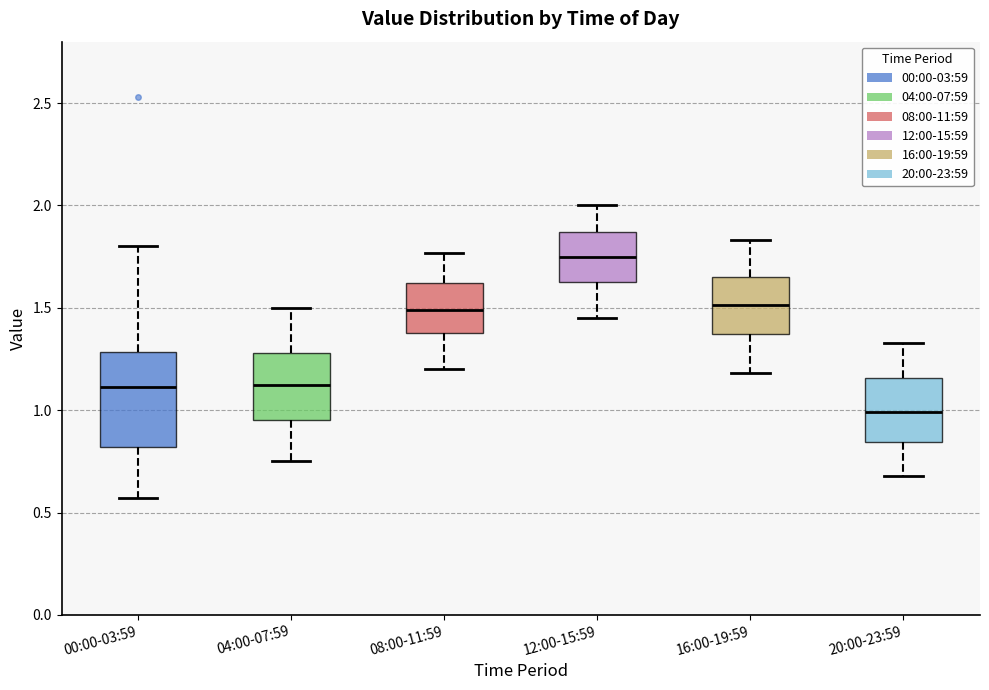

Reading left to right, read every box against the y-axis: the position of its median line, the range the box covers, and the ends of its whiskers. The values are not printed on the chart, so give them approximately, as read against the axis.

00:00-03:59: median 1.10, box 0.80 to 1.30, whiskers 0.55 to 1.80
04:00-07:59: median 1.15, box 0.95 to 1.30, whiskers 0.75 to 1.50
08:00-11:59: median 1.50, box 1.40 to 1.60, whiskers 1.20 to 1.75
12:00-15:59: median 1.75, box 1.65 to 1.85, whiskers 1.45 to 2.00
16:00-19:59: median 1.50, box 1.35 to 1.65, whiskers 1.20 to 1.85
20:00-23:59: median 1.00, box 0.85 to 1.15, whiskers 0.70 to 1.35